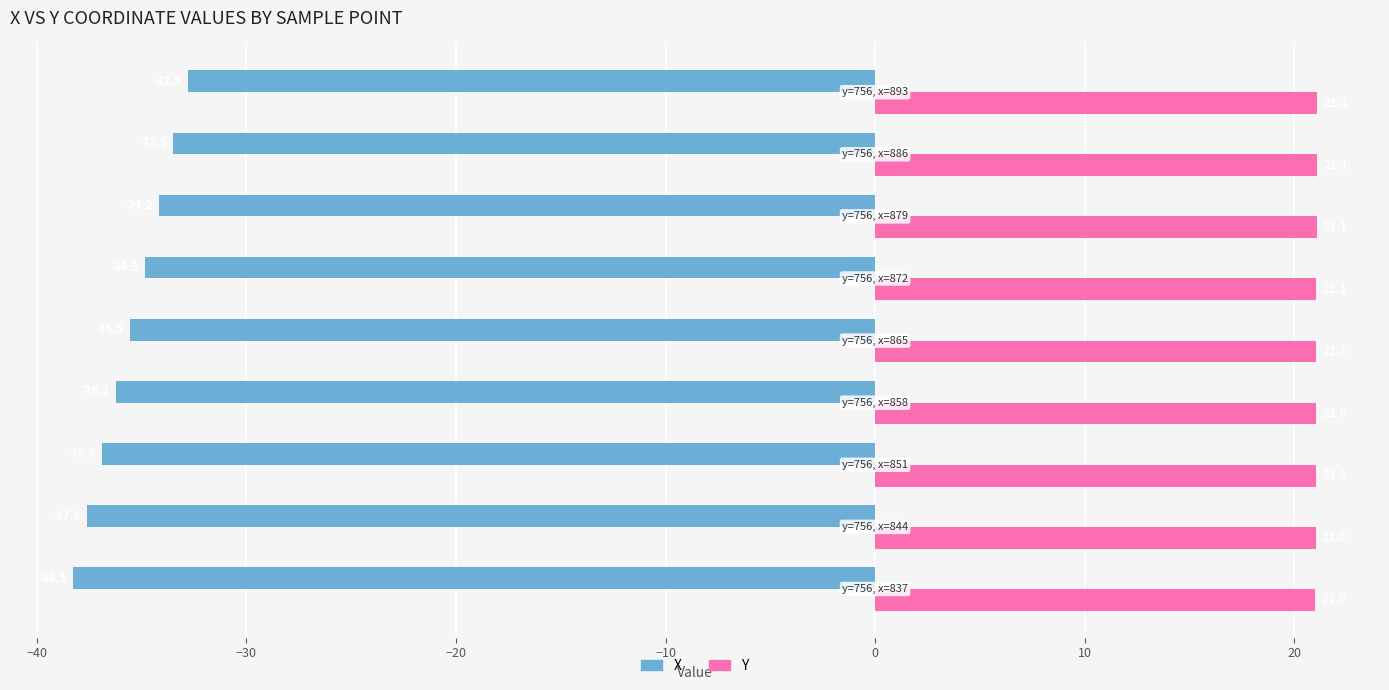

Rank the series by their average value, from lowest to highest.

X, Y